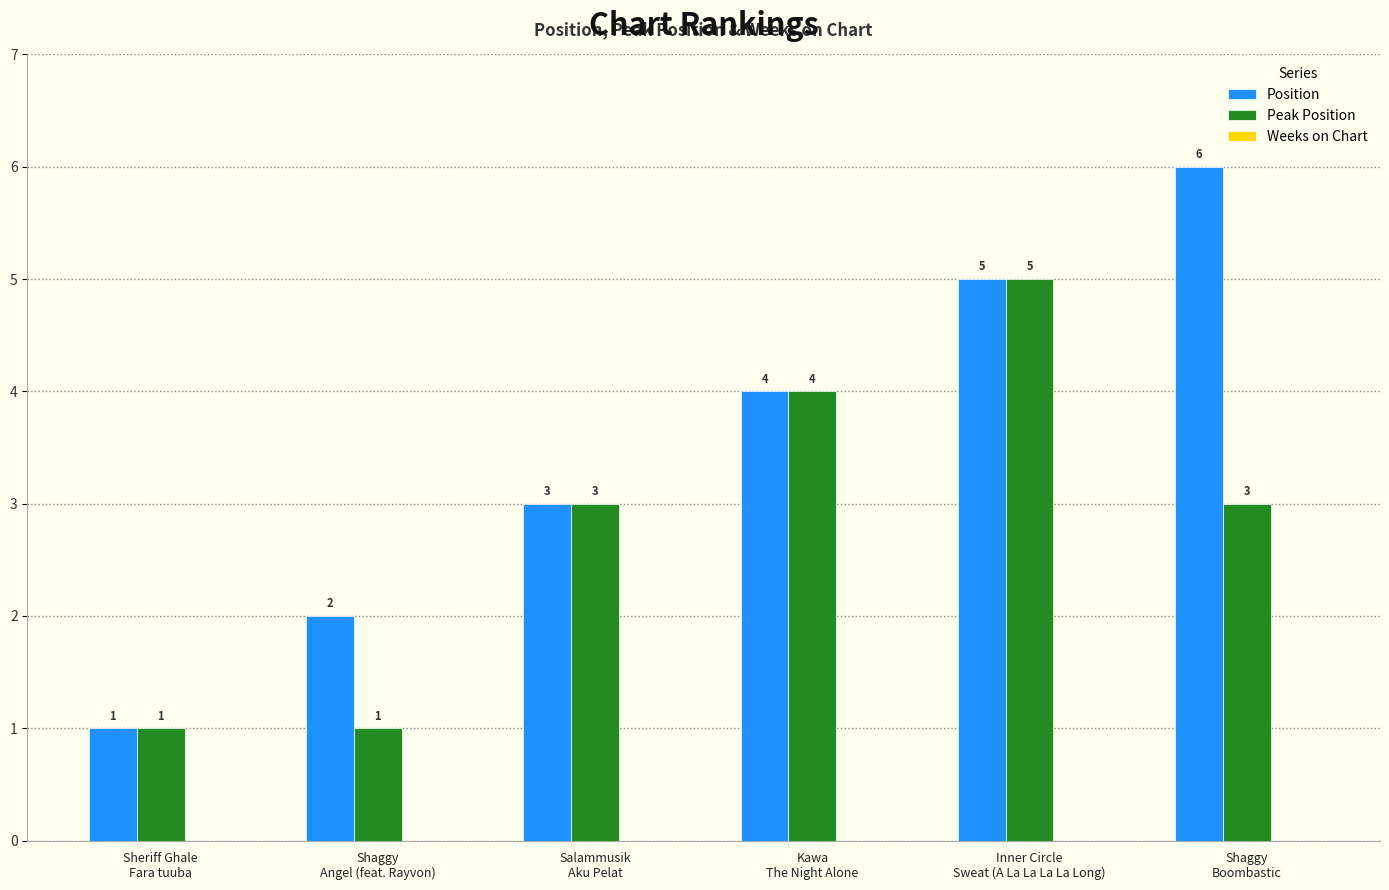

How many categories are shown in the chart?

6